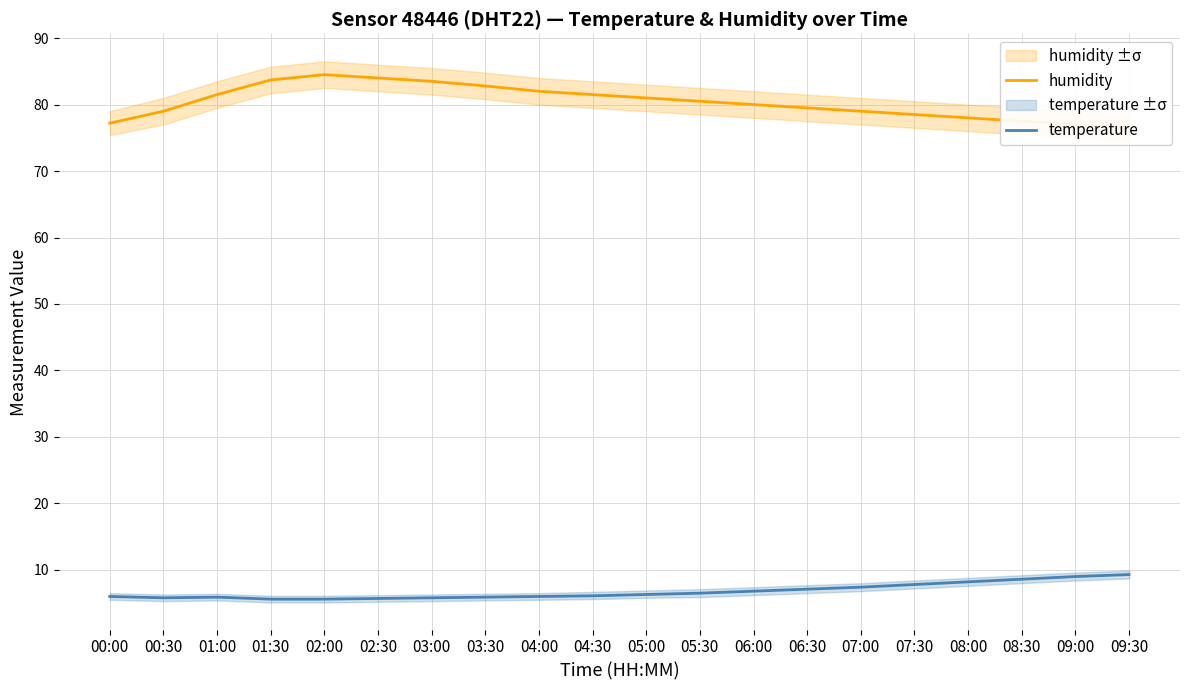

The value of temperature at 08:00 is 8.2. True or false?

True